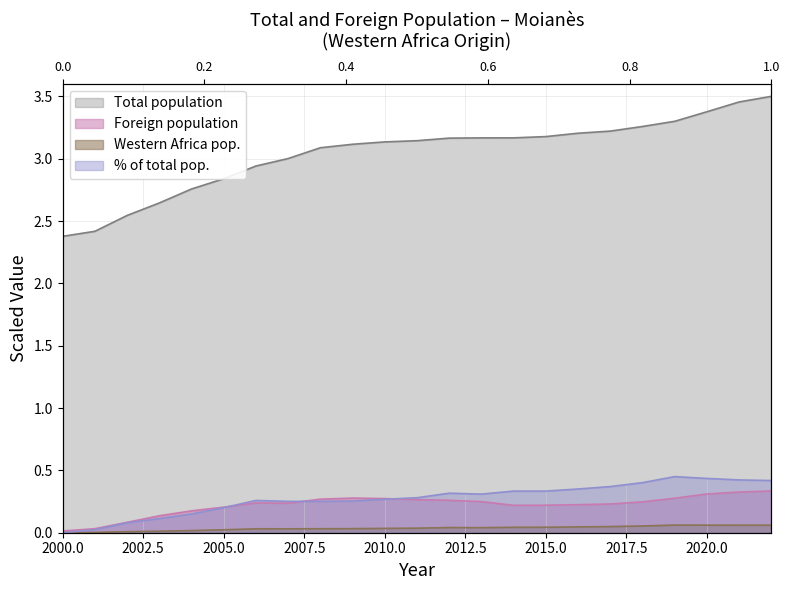

The % of total pop. series shows 0.6 at 18. True or false?

False